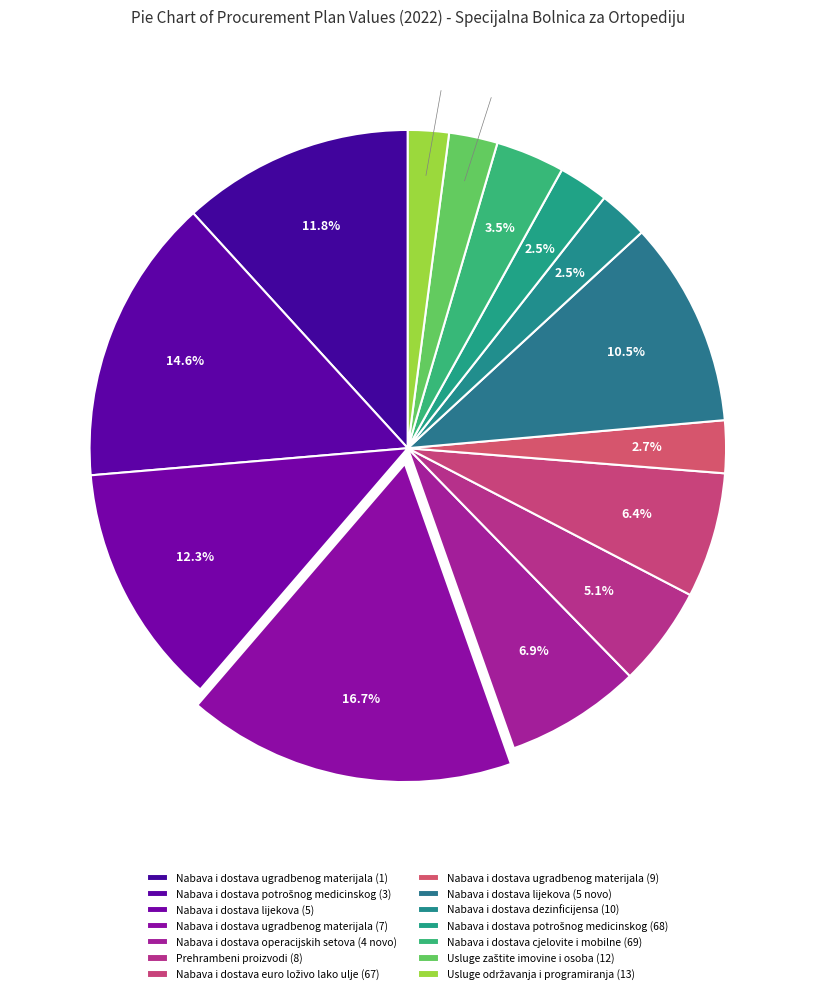

How many segments does this pie chart have?

14